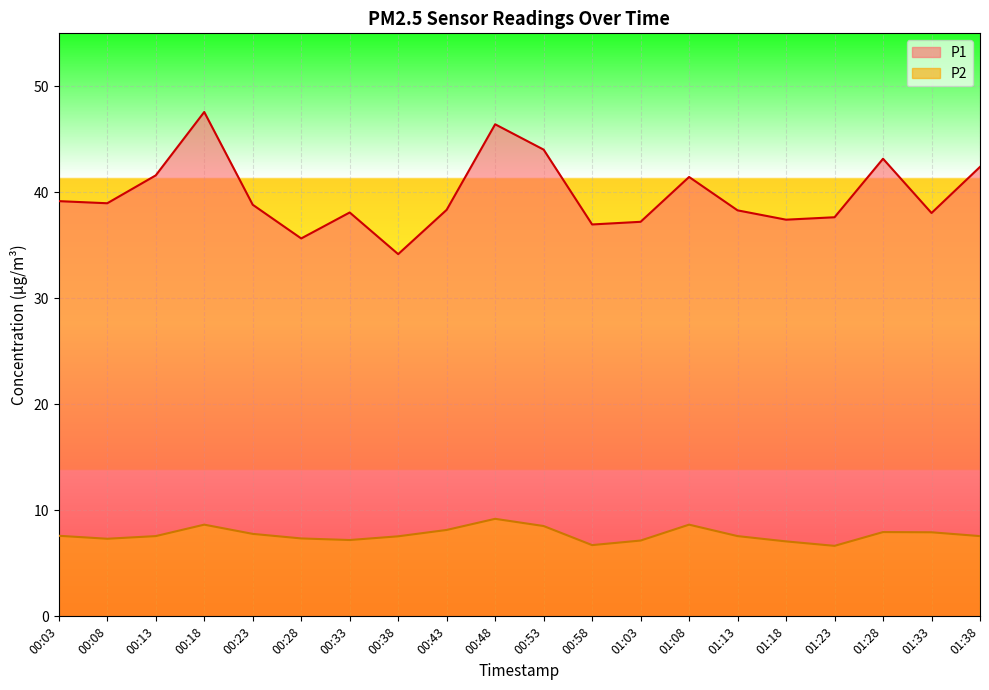

Reading right to left, extract all data points from this chart.

P1: 42.4	38.0	43.2	37.6	37.4	38.3	41.5	37.2	37.0	44.0	46.4	38.4	34.2	38.1	35.6	38.8	47.6	41.6	39.0	39.2
P2: 7.6	7.9	8.0	6.7	7.1	7.6	8.7	7.2	6.7	8.5	9.2	8.2	7.5	7.2	7.3	7.8	8.7	7.6	7.3	7.6